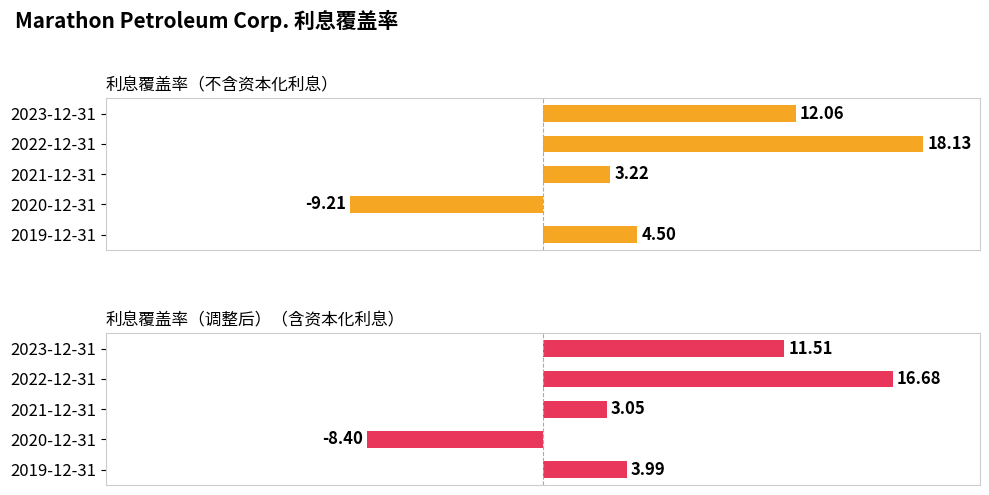

What is the average value of the 利息覆盖率（调整后）（含资本化利息） series?

5.4